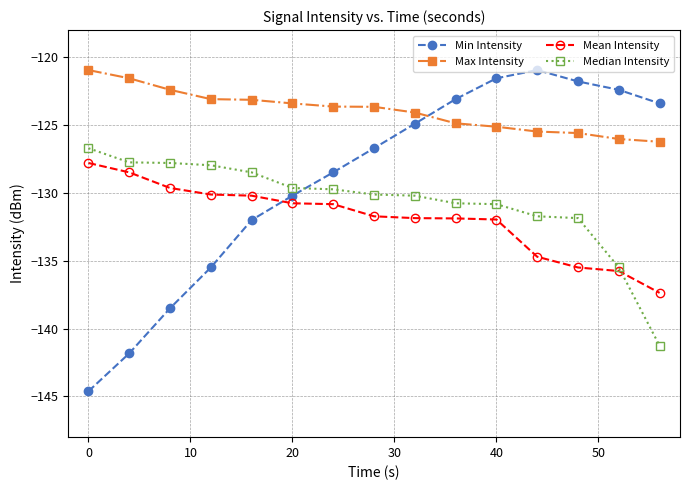

What is the maximum value for Median Intensity?

-126.7